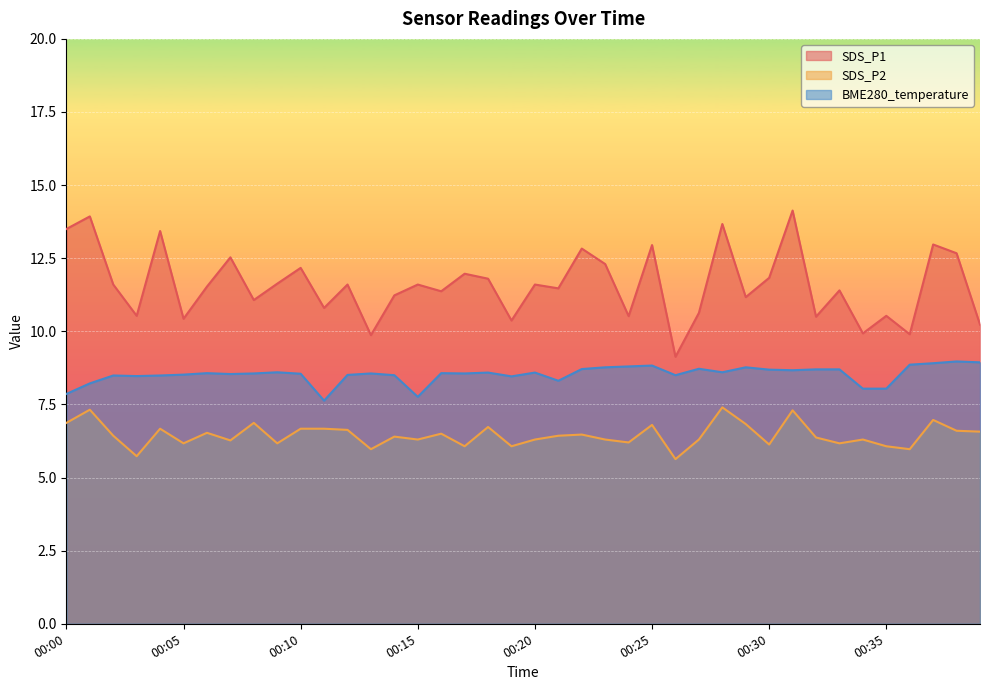

What is the minimum value shown in the chart?

5.6